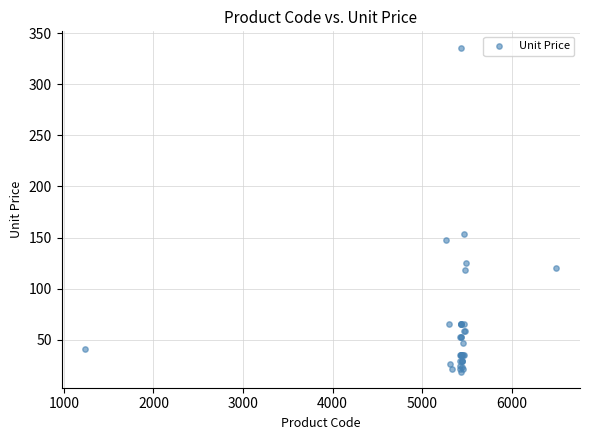

What Y value in the scatter plot is closest to 177?

153.0